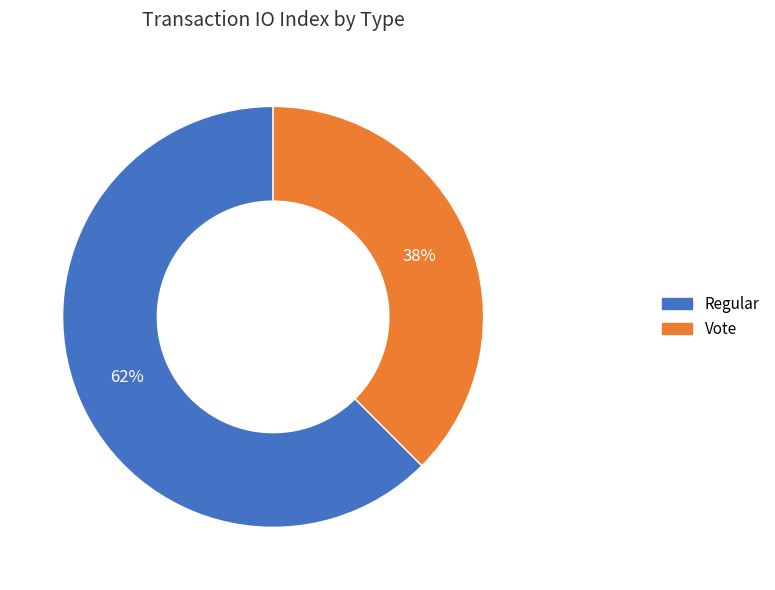

To the nearest percent, what is the average slice percentage?

50%